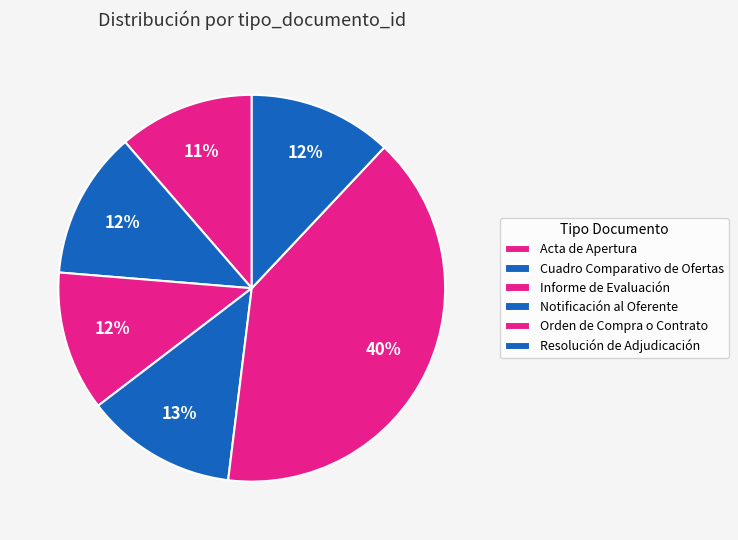

To the nearest percent, what portion does Resolución de Adjudicación represent?

12%